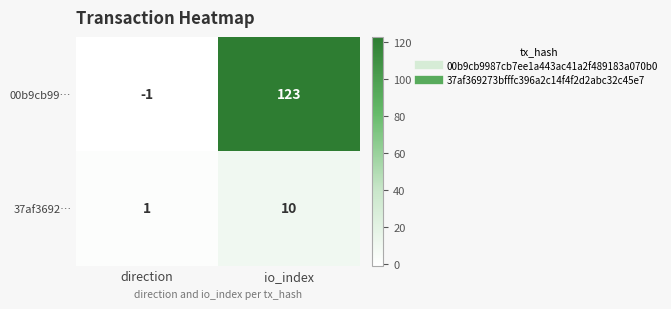

Which category has the highest value in the 00b9cb99… series?

io_index